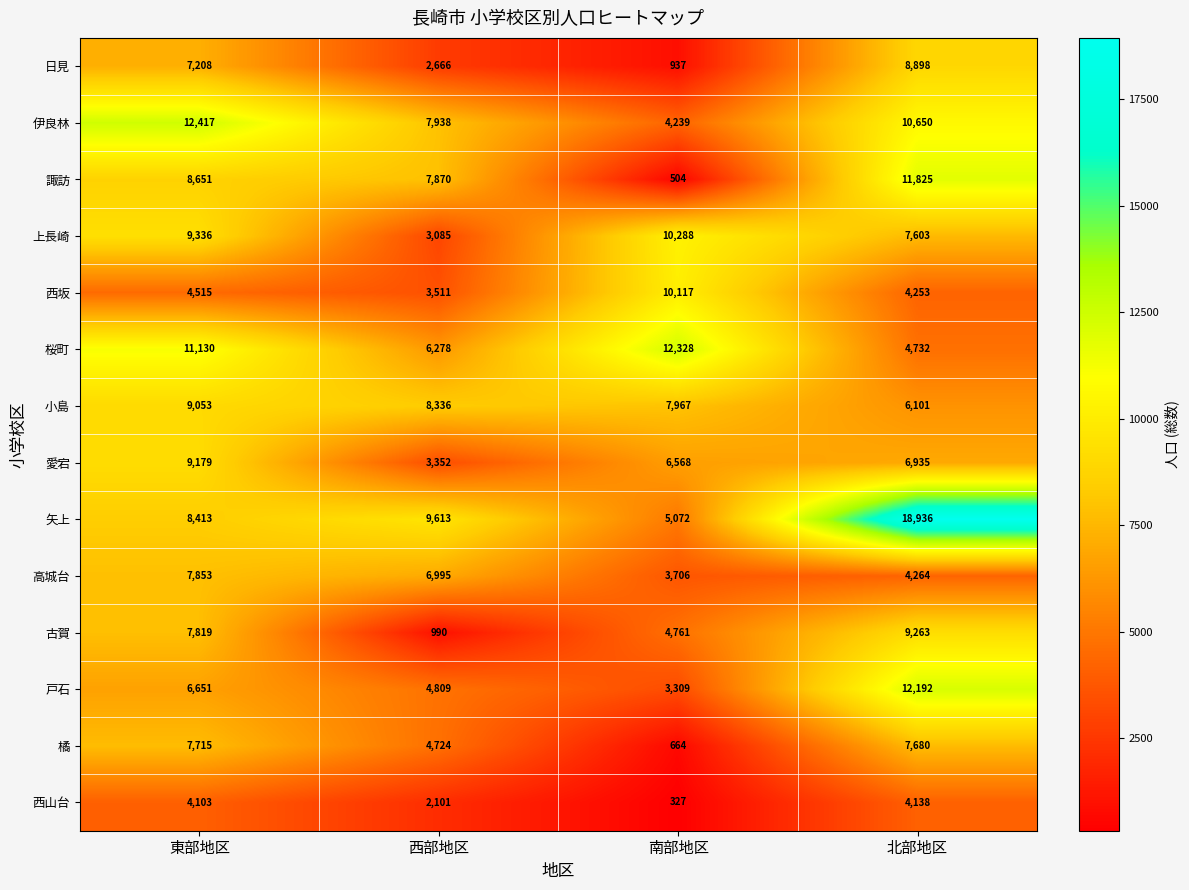

What is the average value of the 古賀 series?

5708